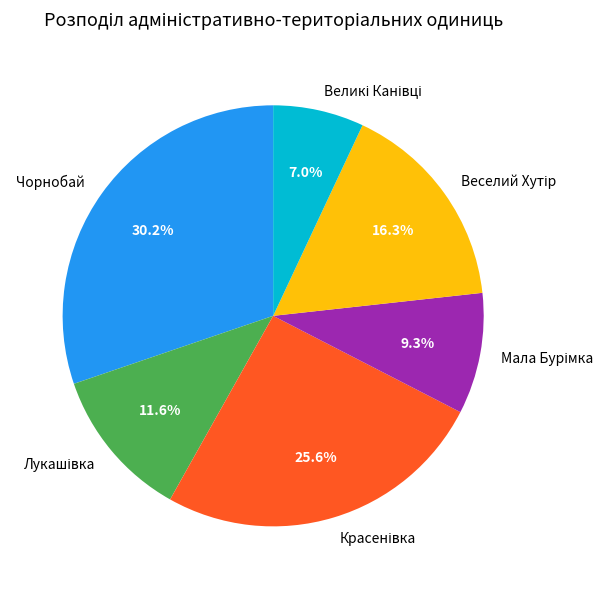

Is there any slice that represents more than half of the pie?

No